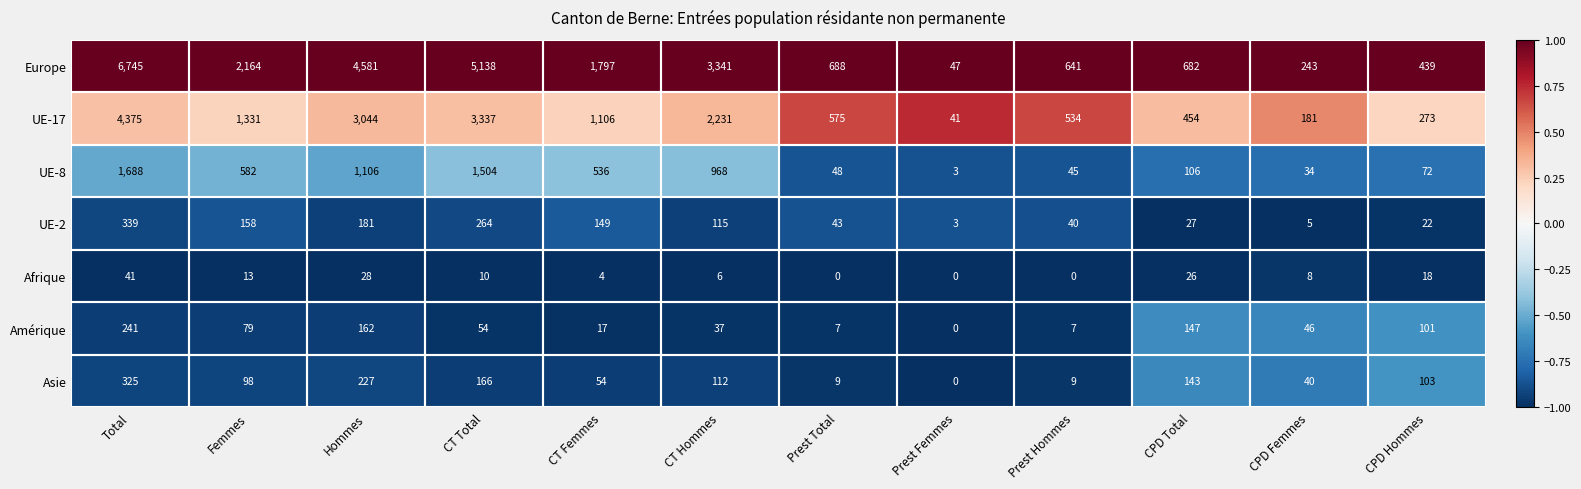

Is it true that Afrique equals 14 at Prest Total?

False